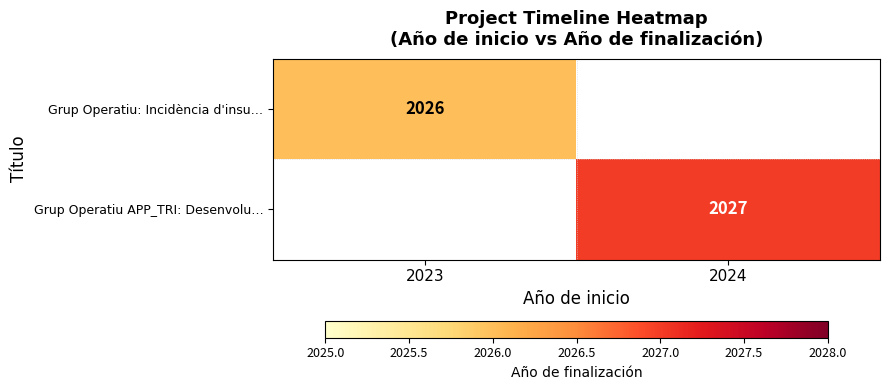

Is it true that Grup Operatiu: Incidència d'insu… equals 2026 at 2023?

True